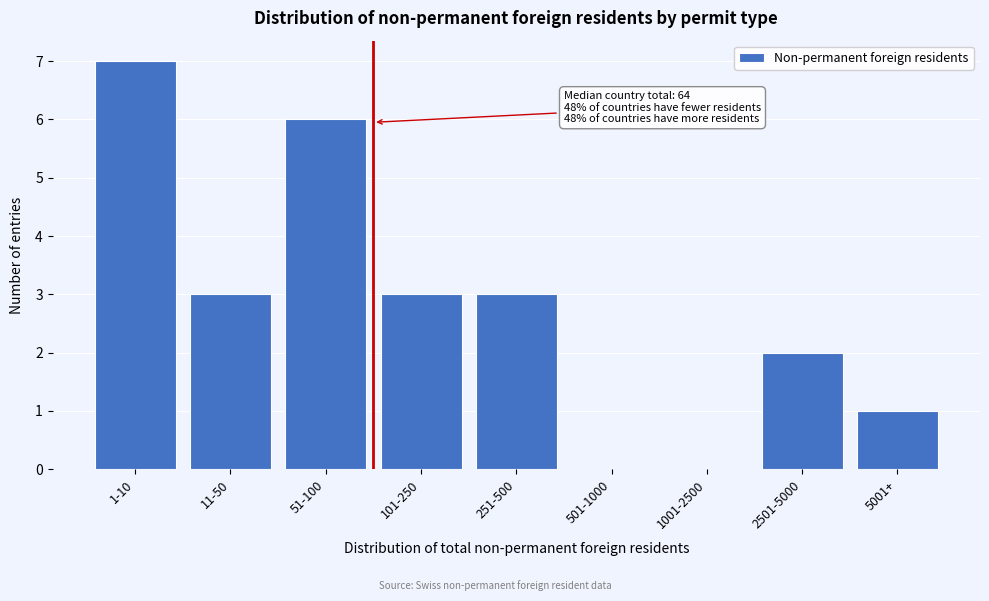

Reading left to right, transcribe all the data shown in this chart.

1-10=7	11-50=3	51-100=6	101-250=3	251-500=3	501-1000=0	1001-2500=0	2501-5000=2	5001+=1